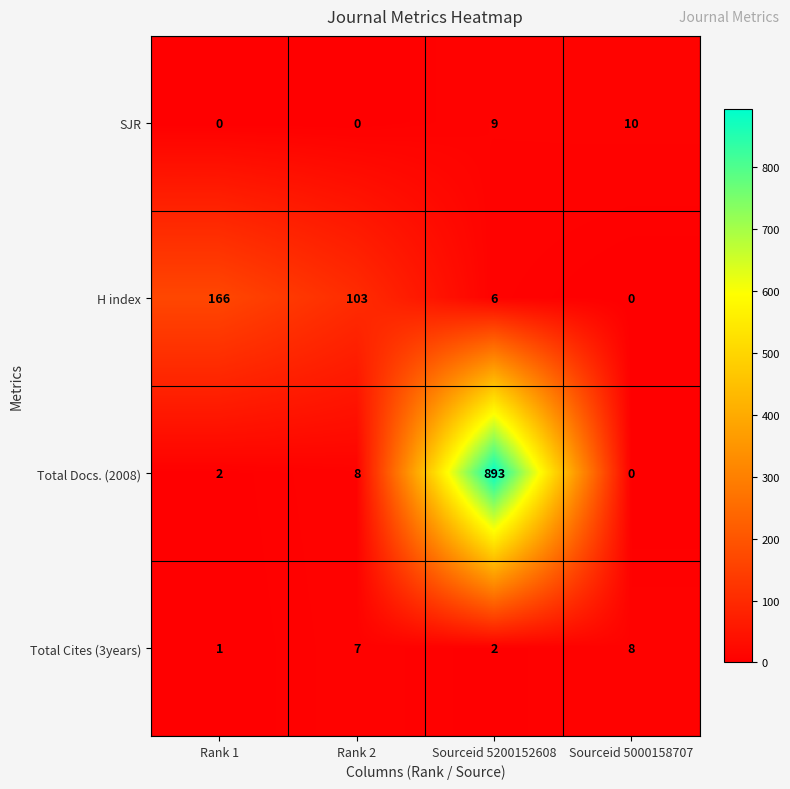

Reading right to left, extract all data points from this chart.

SJR: 10	9	0	0
H index: 0	6	103	166
Total Docs. (2008): 0	893	8	2
Total Cites (3years): 8	2	7	1